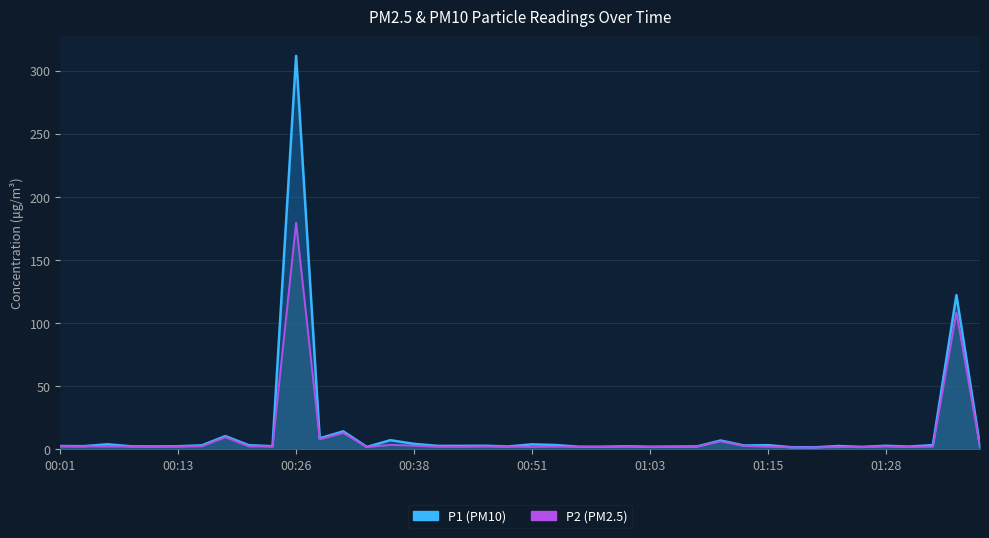

List the series in order of their overall mean, lowest first.

P2, P1